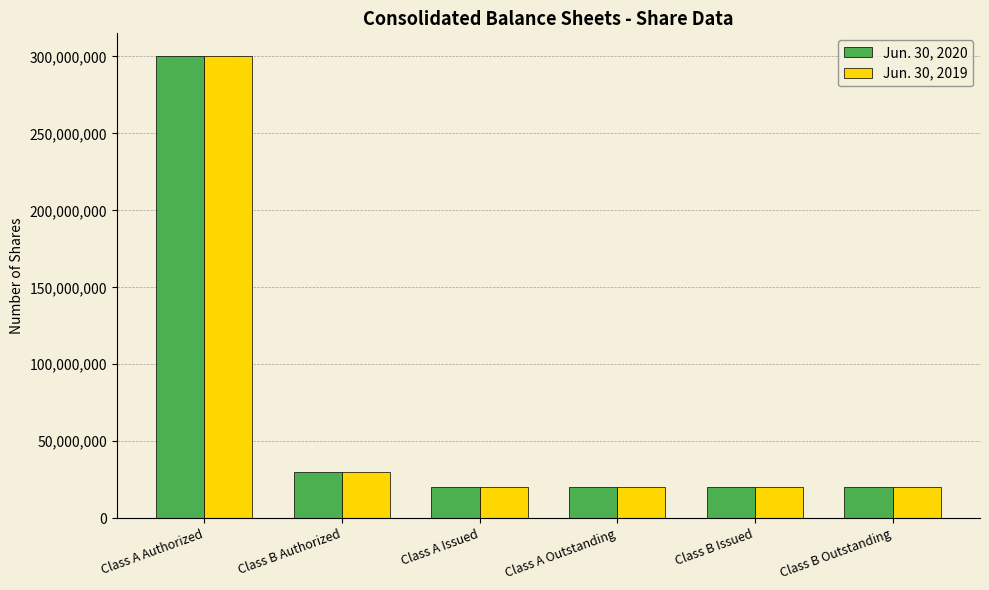

The value of Jun. 30, 2019 at Class B Authorized is 41429274. True or false?

False